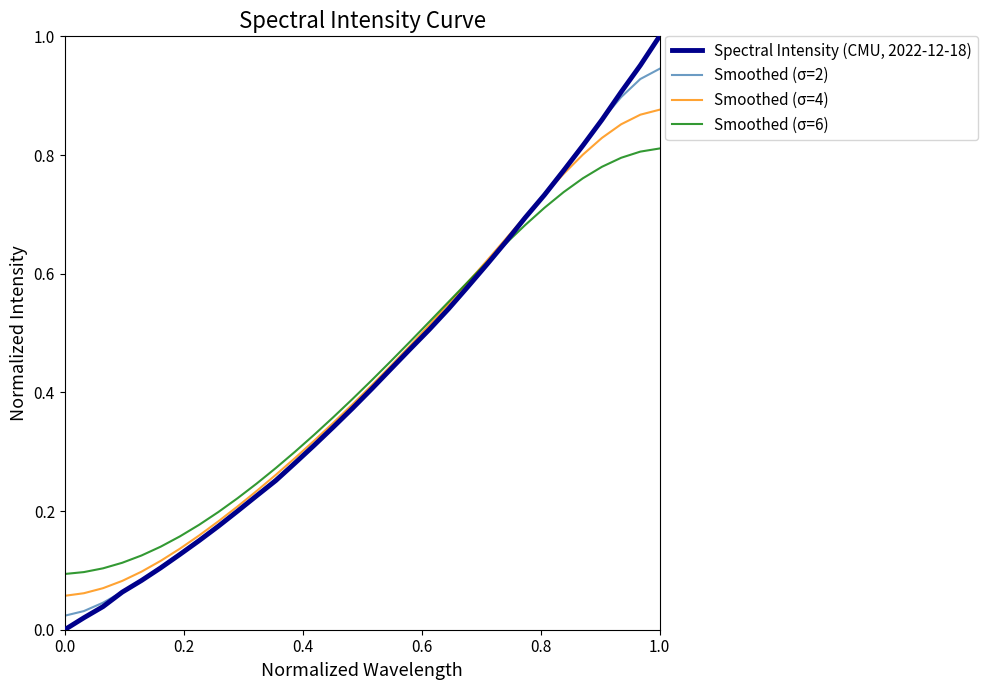

Which series has the widest spread of values?

Spectral Intensity (CMU, 2022-12-18)